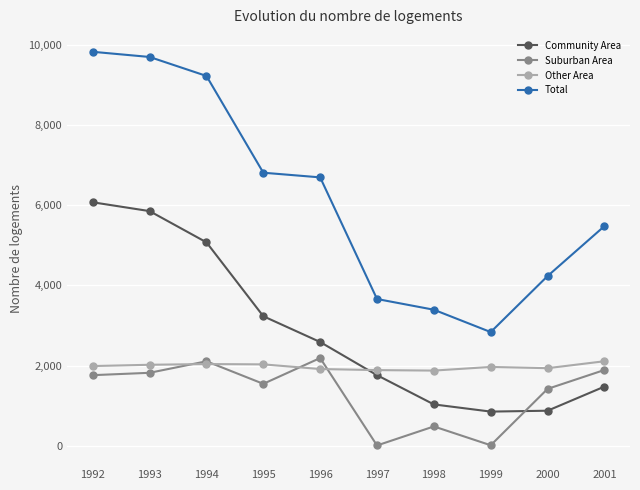

At which label is Community Area closest to 3462?

1995